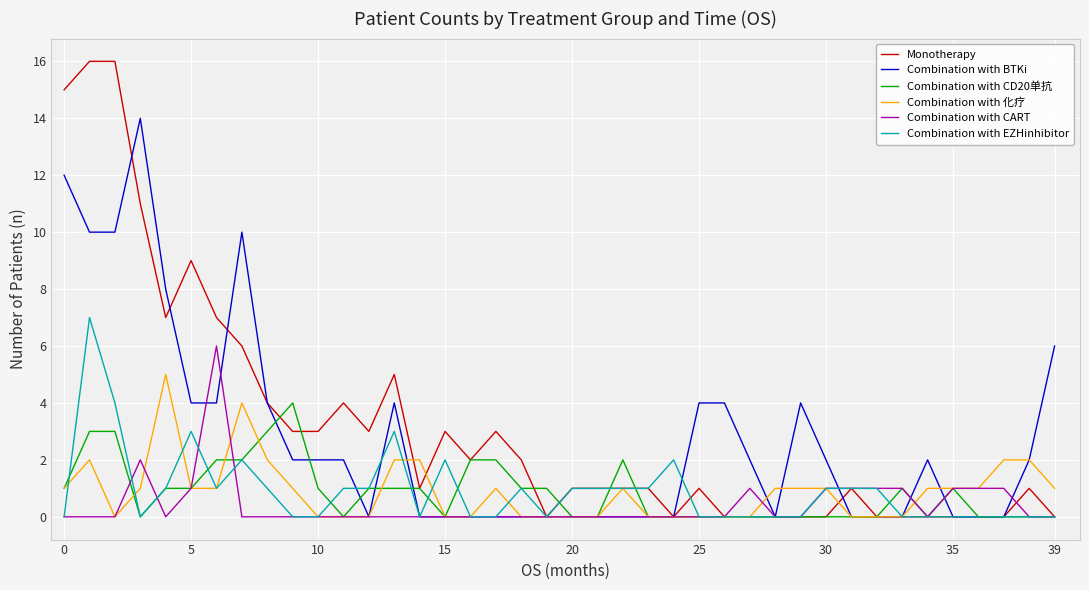

What is the maximum value shown in the chart?

16